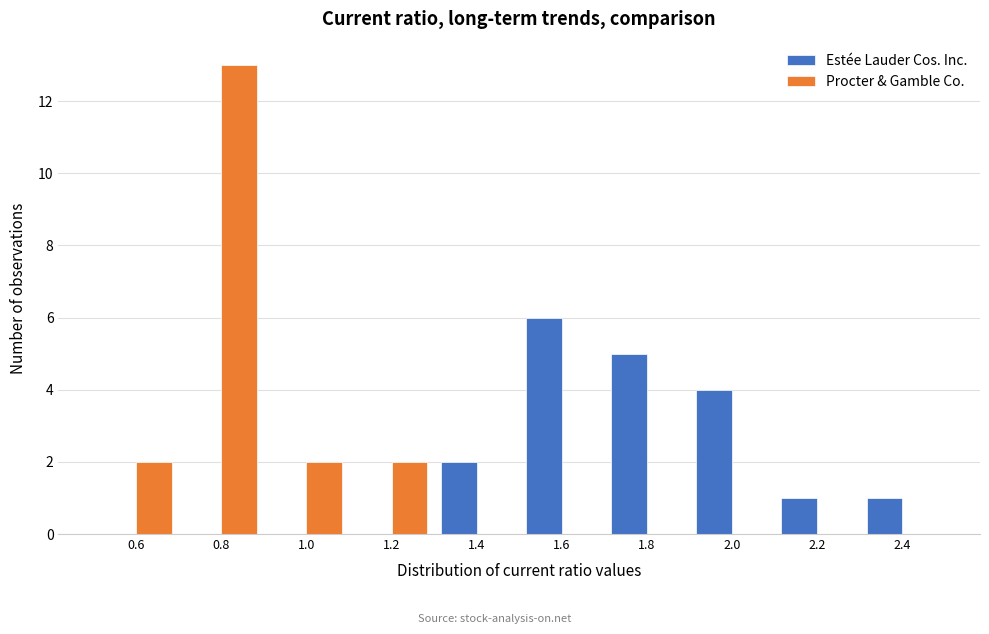

Reading left to right, transcribe this chart: for each range on the x-axis, give the height of each series' bar. The values are not printed on the chart, so give them approximately, as read against the axis.

0.5 to 0.7: Estée Lauder Cos. Inc.=0	Procter & Gamble Co.=2
0.7 to 0.9: Estée Lauder Cos. Inc.=0	Procter & Gamble Co.=13
0.9 to 1.1: Estée Lauder Cos. Inc.=0	Procter & Gamble Co.=2
1.1 to 1.3: Estée Lauder Cos. Inc.=0	Procter & Gamble Co.=2
1.3 to 1.5: Estée Lauder Cos. Inc.=2	Procter & Gamble Co.=0
1.5 to 1.7: Estée Lauder Cos. Inc.=6	Procter & Gamble Co.=0
1.7 to 1.9: Estée Lauder Cos. Inc.=5	Procter & Gamble Co.=0
1.9 to 2.1: Estée Lauder Cos. Inc.=4	Procter & Gamble Co.=0
2.1 to 2.3: Estée Lauder Cos. Inc.=1	Procter & Gamble Co.=0
2.3 to 2.5: Estée Lauder Cos. Inc.=1	Procter & Gamble Co.=0